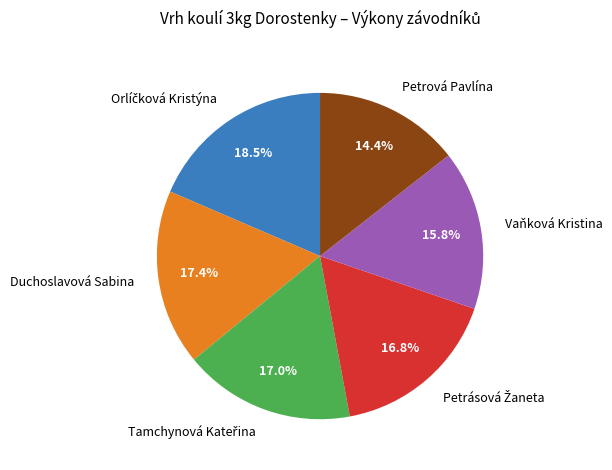

How many slices are in this pie chart?

6